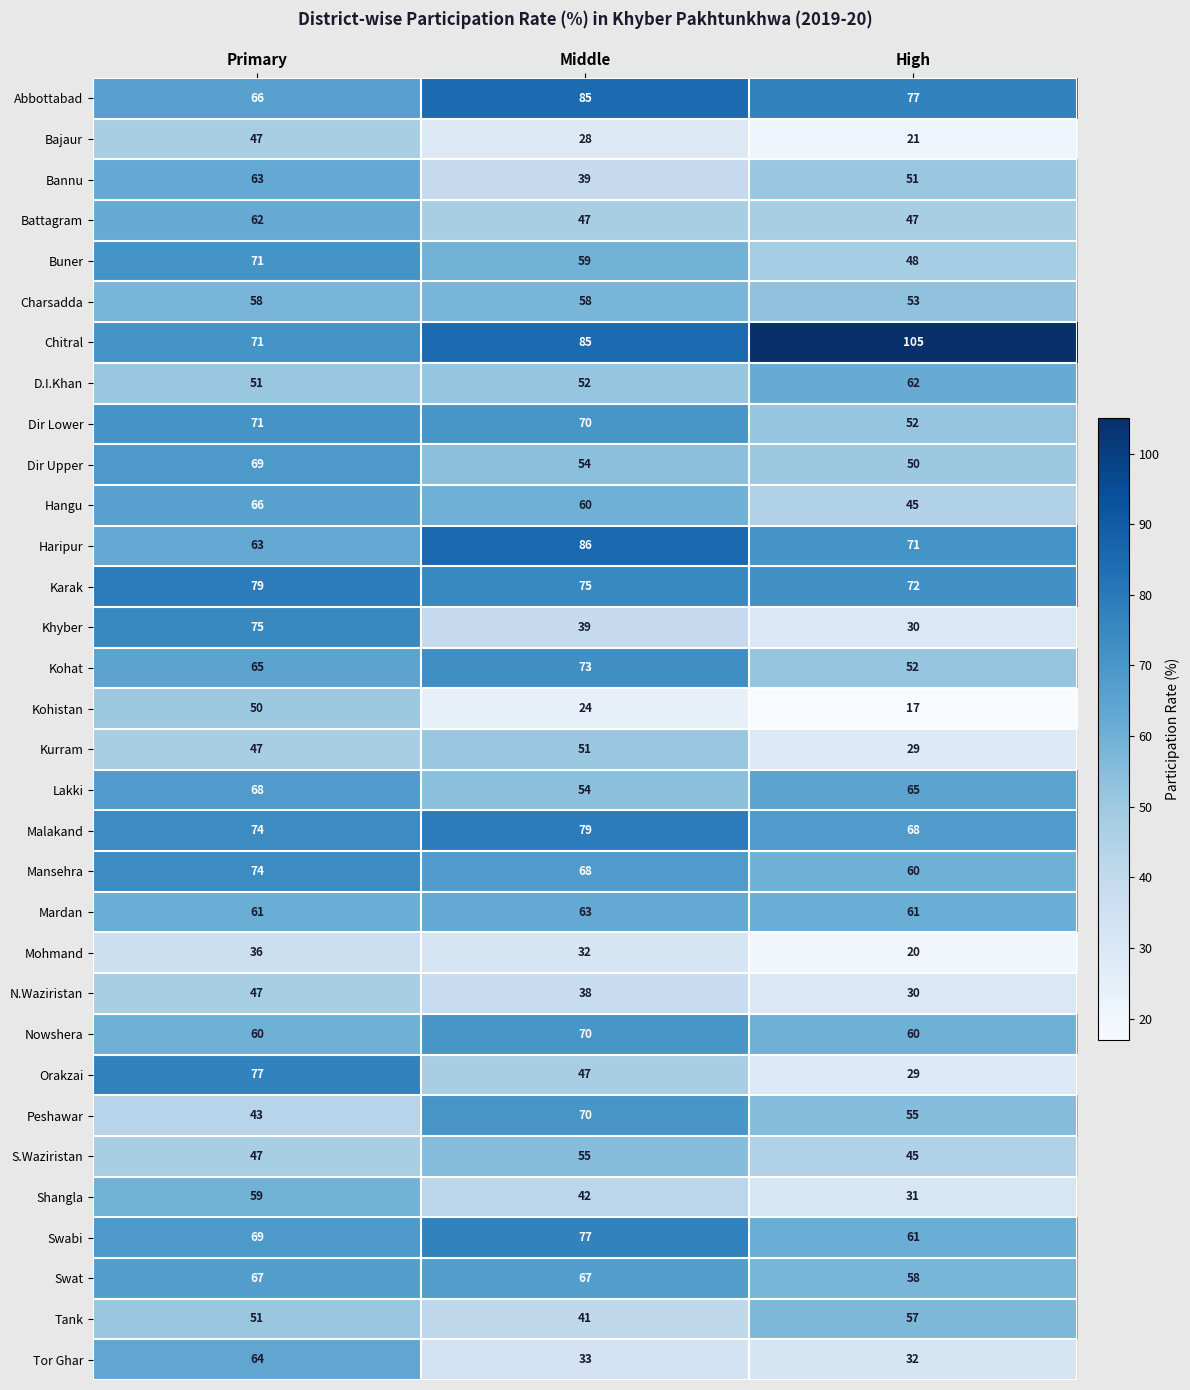

How many data points does each series have?

3